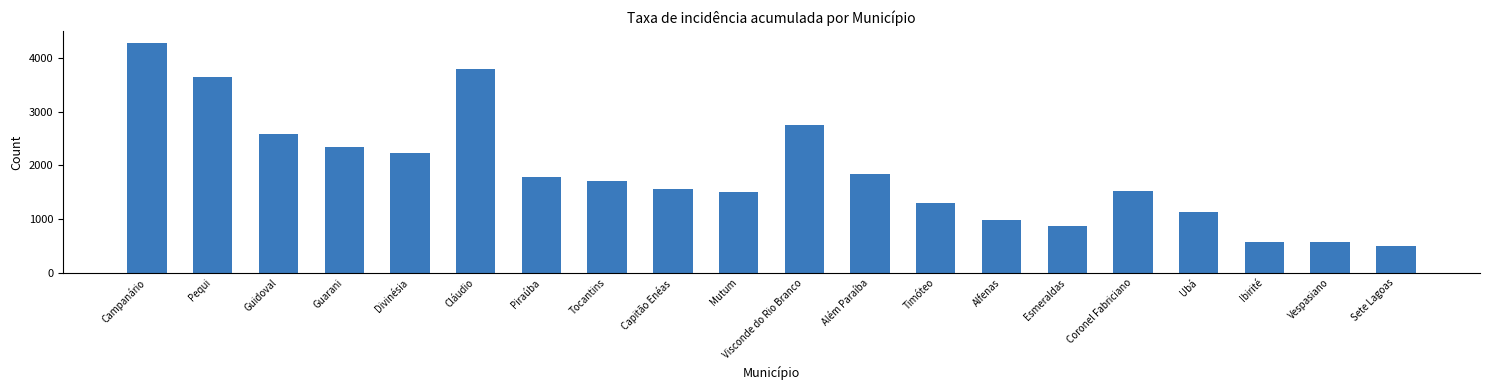

What is the label of the 12th bar from the left?

Além Paraíba